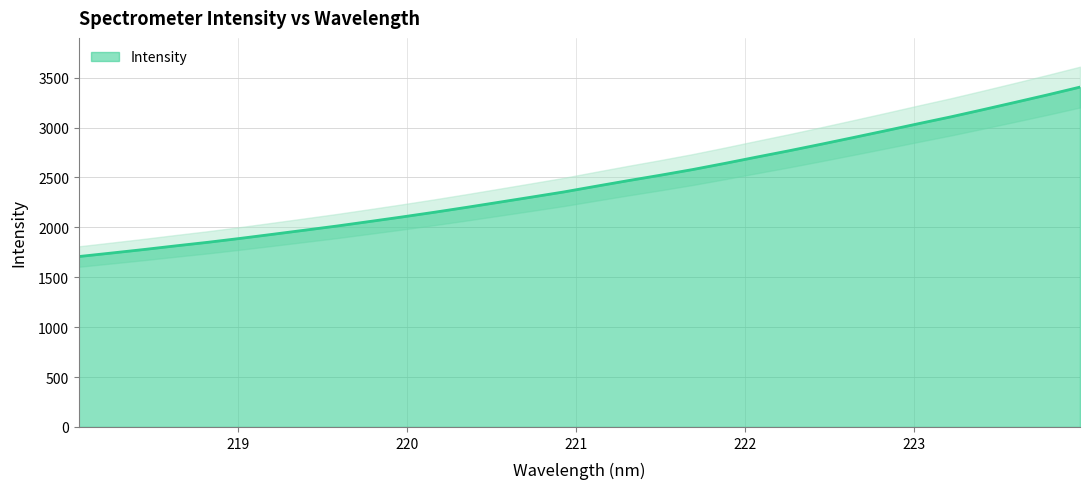

Reading left to right, what are all the values shown in this chart?

218.0596=1707.7	218.2508=1742.4	218.442=1777.6	218.6332=1814.7	218.8244=1850.7	219.0156=1889.8	219.2067=1930.7	219.3979=1972.2	219.589=2014.2	219.7801=2058.9	219.9712=2104.3	220.1623=2151.5	220.3533=2200.8	220.5444=2251.7	220.7354=2302.8	220.9264=2354.7	221.1174=2411.9	221.3083=2468.3	221.4993=2522.8	221.6902=2579.6	221.8812=2641.5	222.0721=2705.7	222.263=2768.8	222.4538=2834.6	222.6447=2902.0	222.8355=2970.1	223.0264=3039.7	223.2172=3107.7	223.408=3180.1	223.5987=3253.8	223.7895=3328.3	223.9802=3405.6